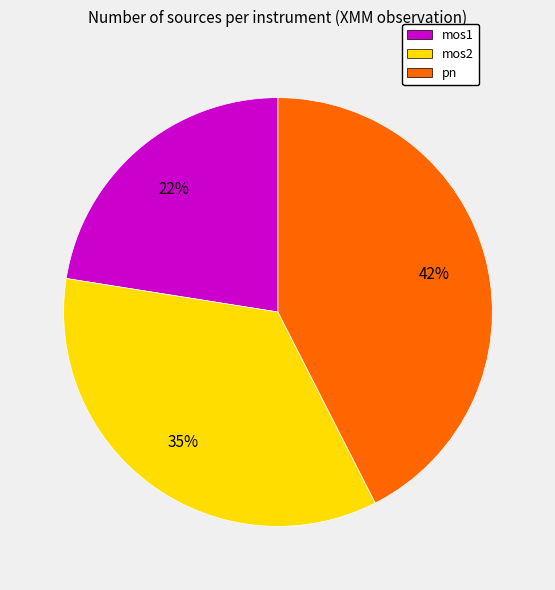

Combined, do mos1 and pn account for over 50%?

Yes